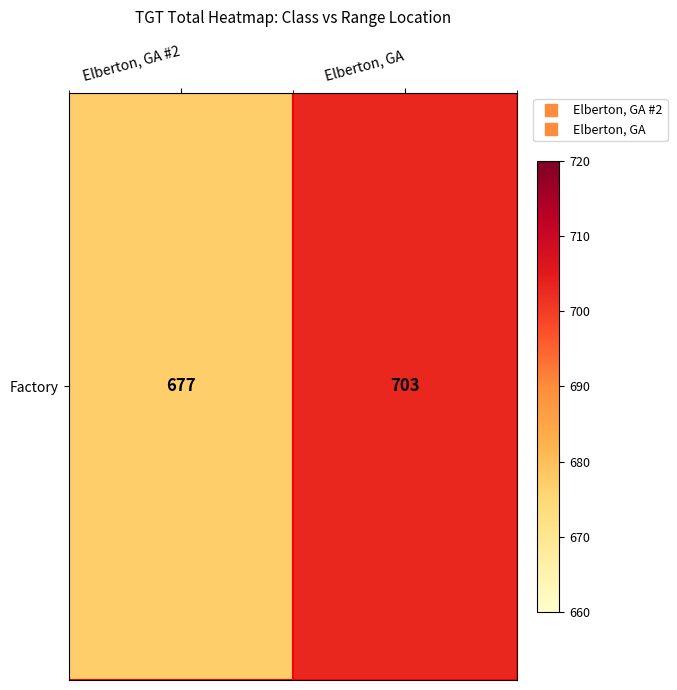

What is the approximate value at Elberton, GA?

703